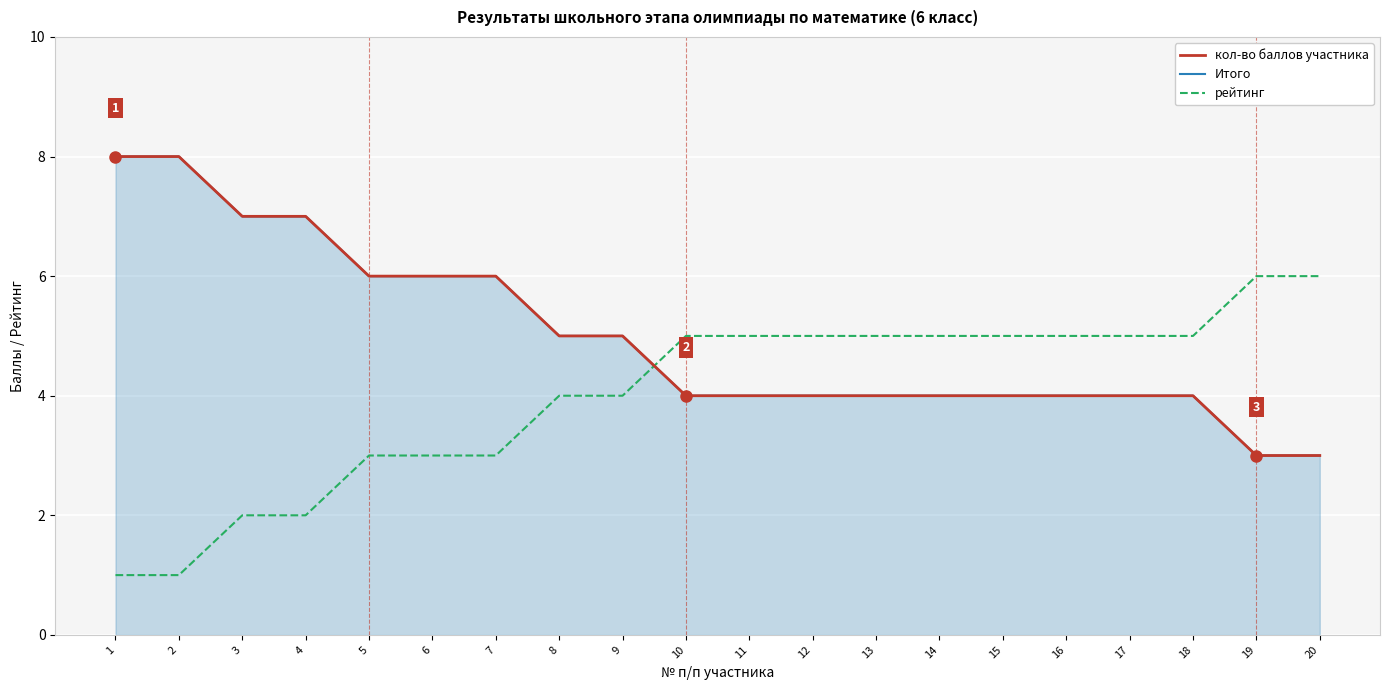

Is it true that рейтинг equals 4 at 5?

False